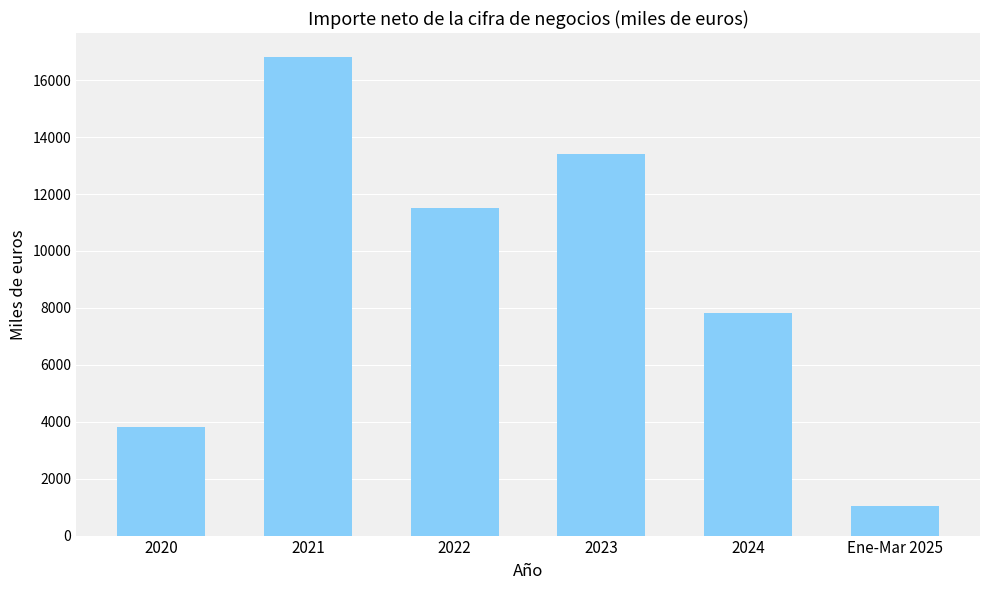

At which label does the data first exceed 11513?

2021